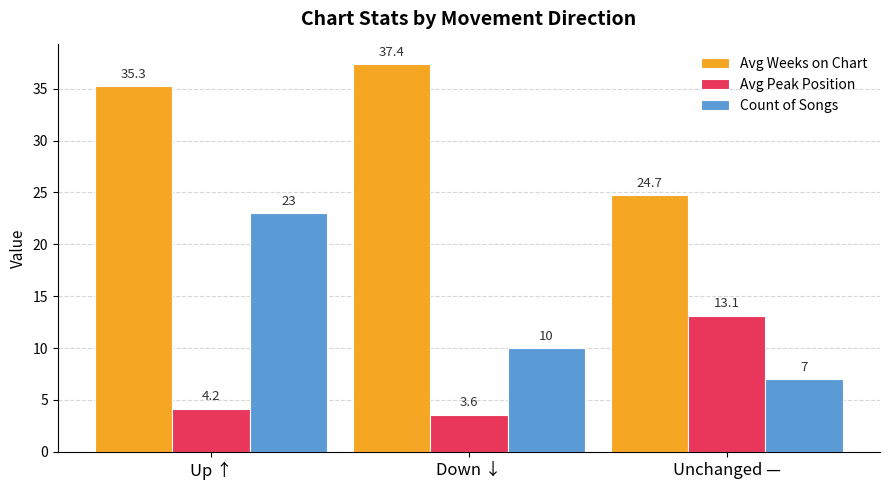

Reading left to right, extract all data points from this chart.

Avg Weeks on Chart: 35.3	37.4	24.7
Avg Peak Position: 4.2	3.6	13.1
Count of Songs: 23.0	10.0	7.0